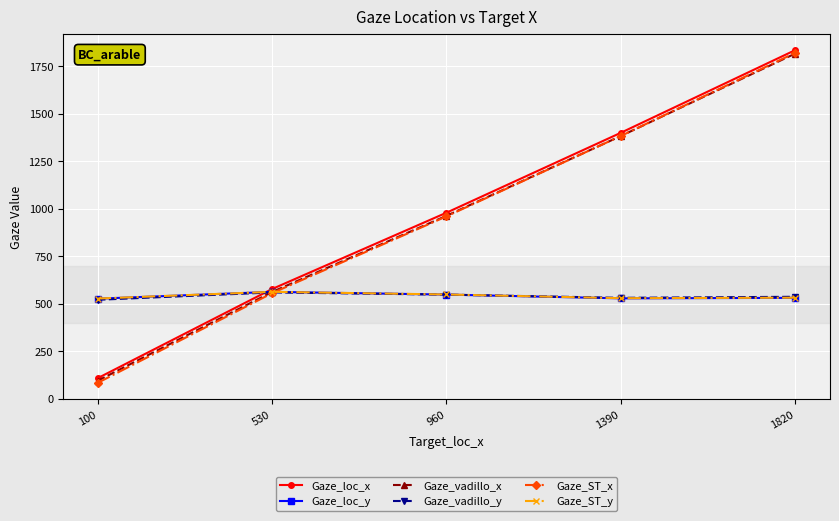

What are all the series names shown in the legend?

Gaze_loc_x, Gaze_loc_y, Gaze_vadillo_x, Gaze_vadillo_y, Gaze_ST_x, Gaze_ST_y